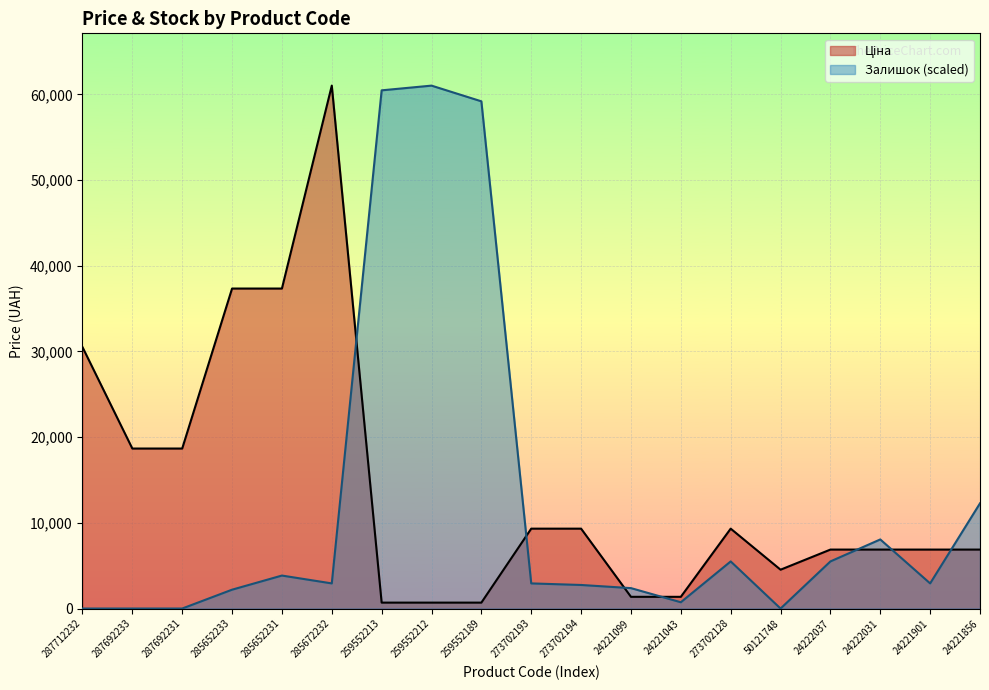

Reading left to right, extract all data points from this chart.

Ціна: 30512.3	18671.5	18671.5	37343.0	37343.0	61024.7	689.1	689.1	689.1	9321.4	9321.4	1366.3	1366.3	9321.4	4531.4	6879.5	6879.5	6879.5	6879.5
Залишок: 0.0	0.0	0.0	2199.1	3848.4	2932.1	60474.9	61024.7	59192.1	2932.1	2748.9	2382.3	733.0	5497.7	0.0	5497.7	8063.3	2932.1	12278.2